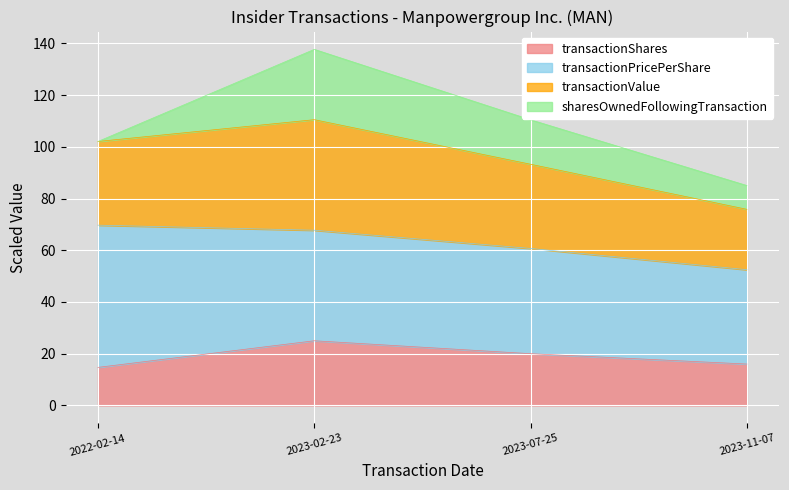

What is the value of the transactionShares point at the 1st from the left?

14.7